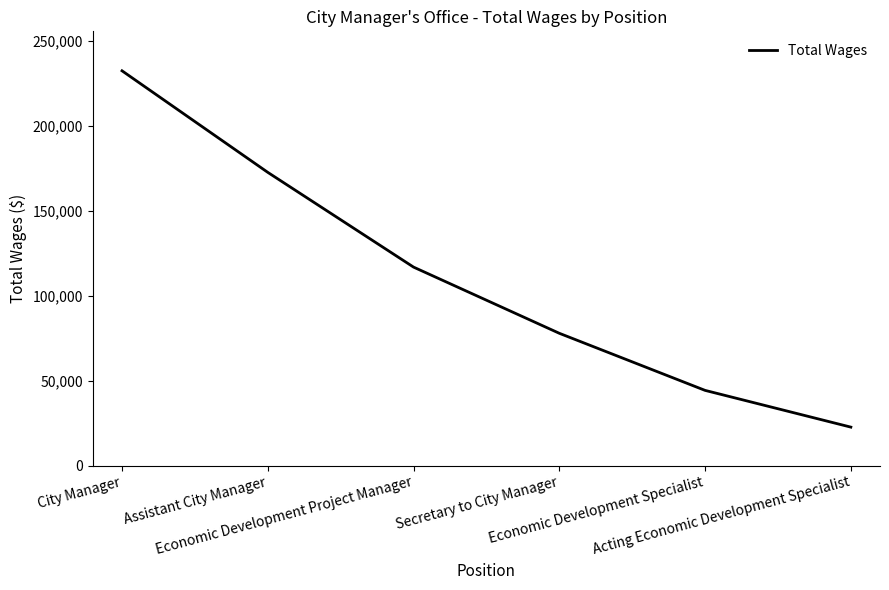

What is the smallest value displayed?

22622